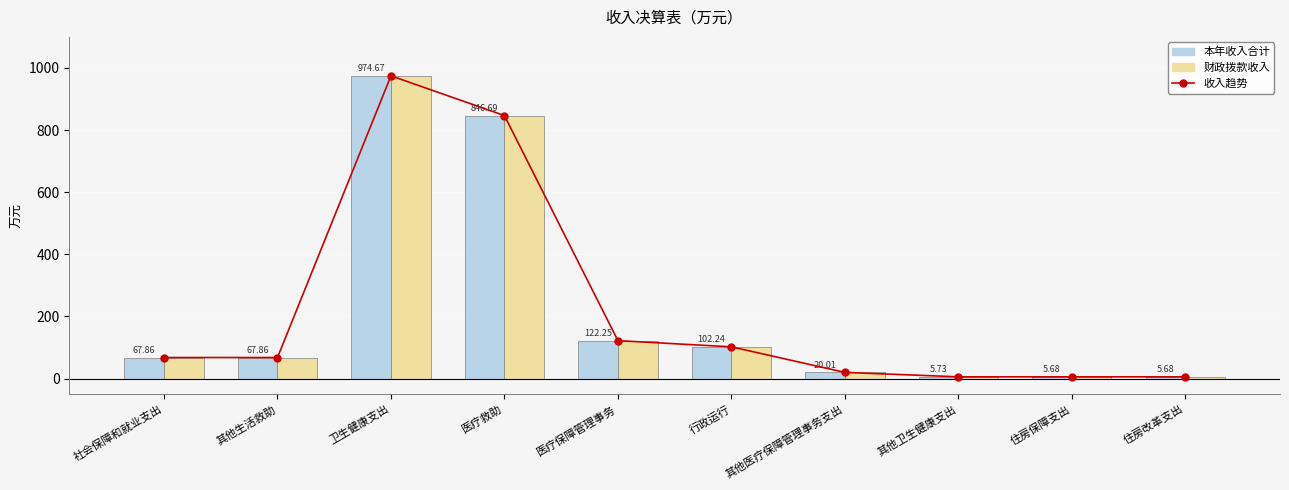

What position from the right is 住房保障支出?

2